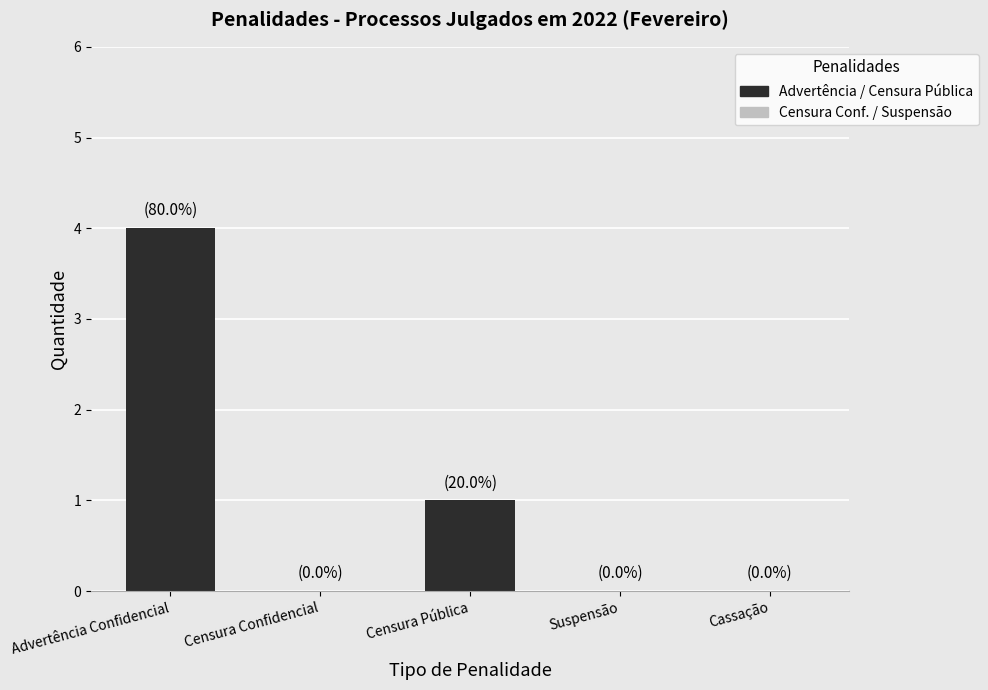

Which label corresponds to the largest value in the chart?

Advertência Confidencial